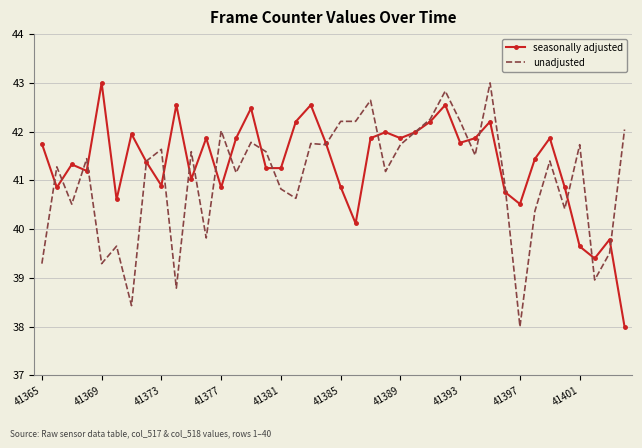

How many times do seasonally adjusted and unadjusted cross each other?

21